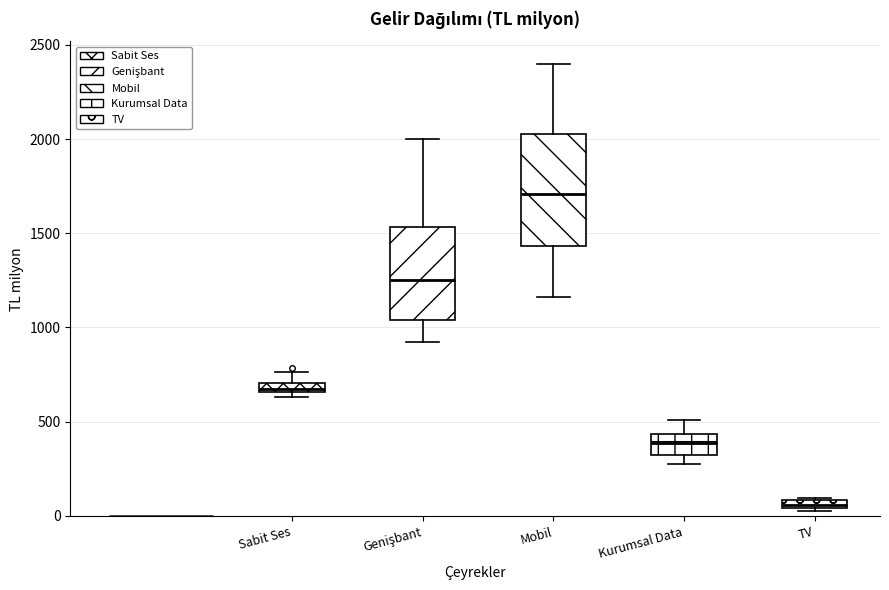

Which box has the lowest median line?

TV